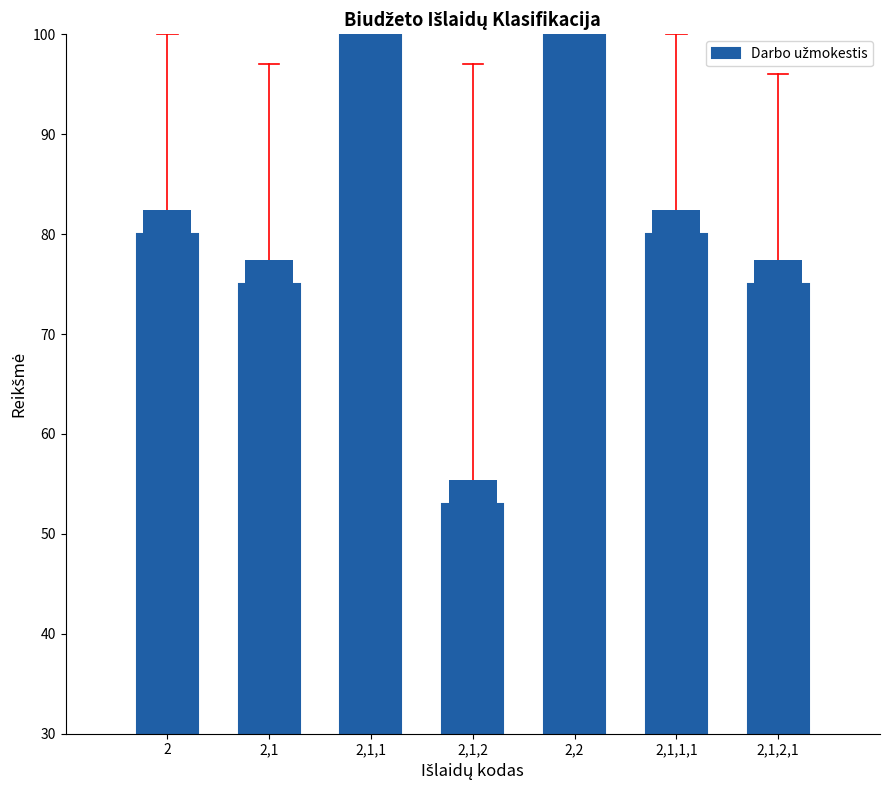

How many distinct data groups are displayed?

1